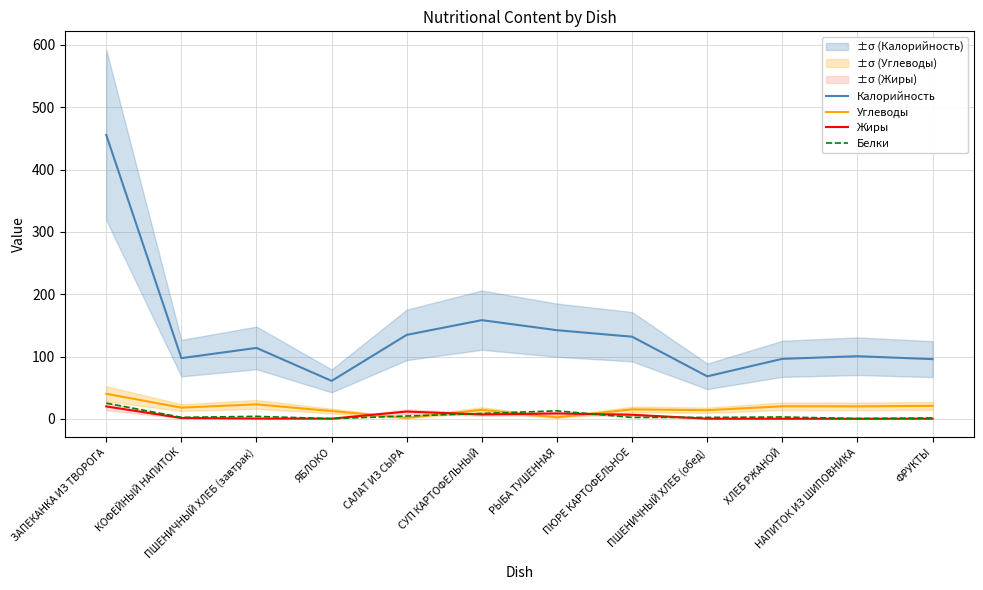

What position from the left is РЫБА ТУШЕННАЯ?

7